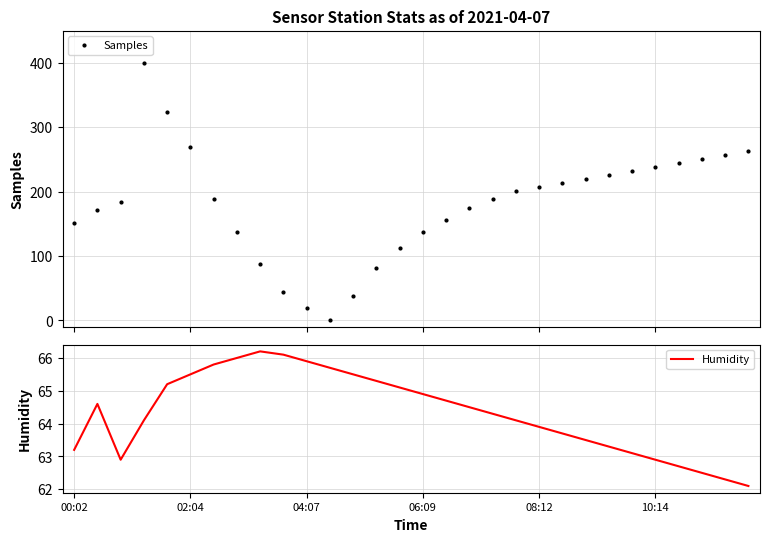

The value of Samples at 29 is 263.1. True or false?

True